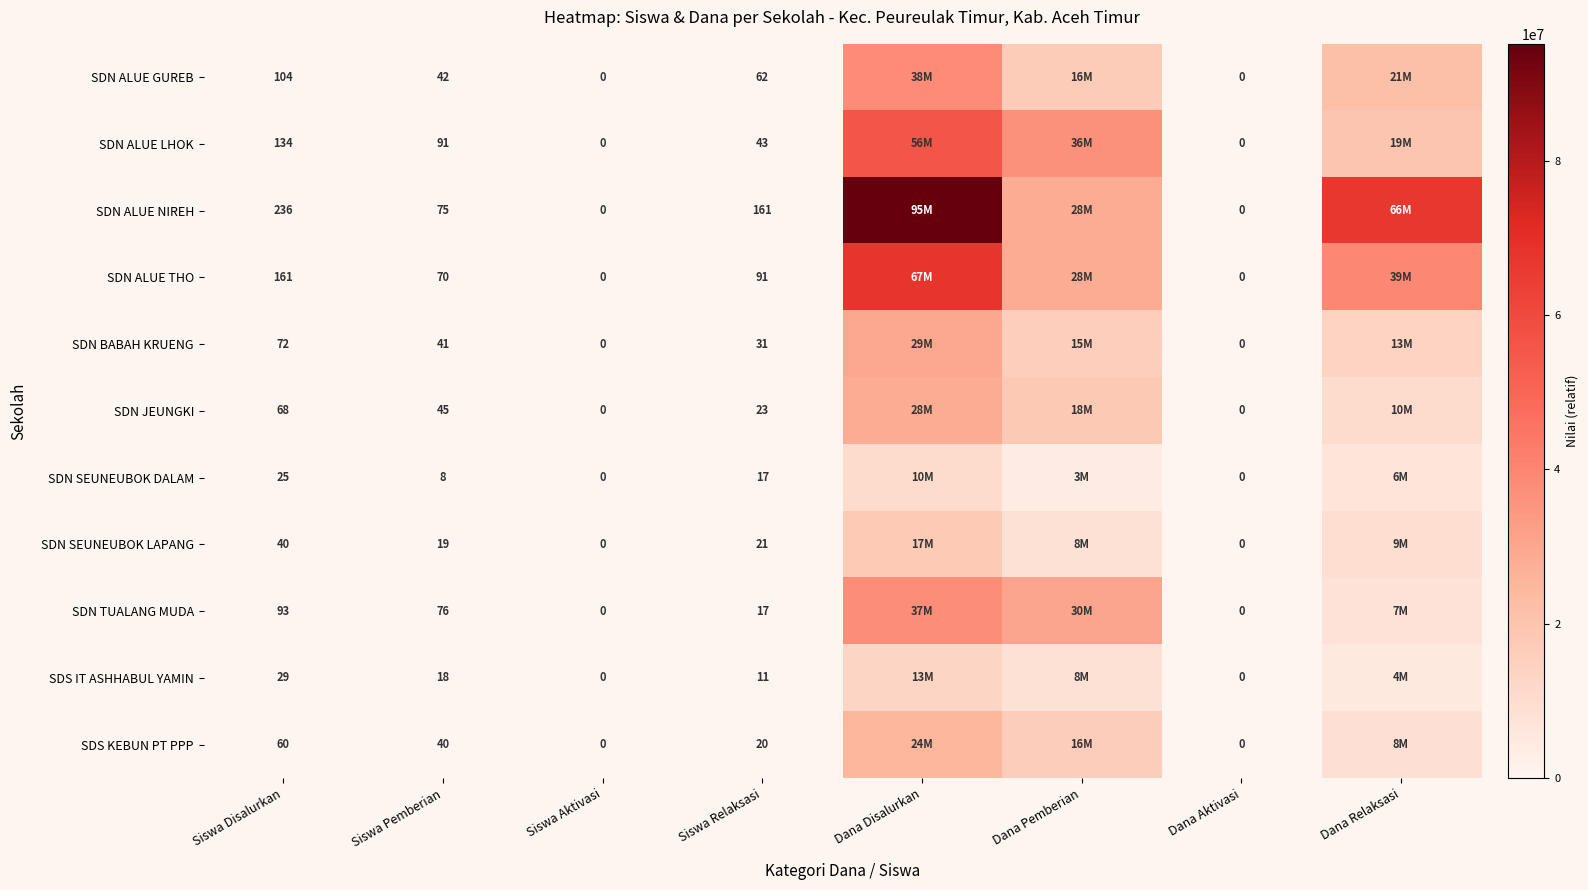

Between Siswa Disalurkan and Siswa Relaksasi, which series saw the biggest shift?

SDN ALUE LHOK